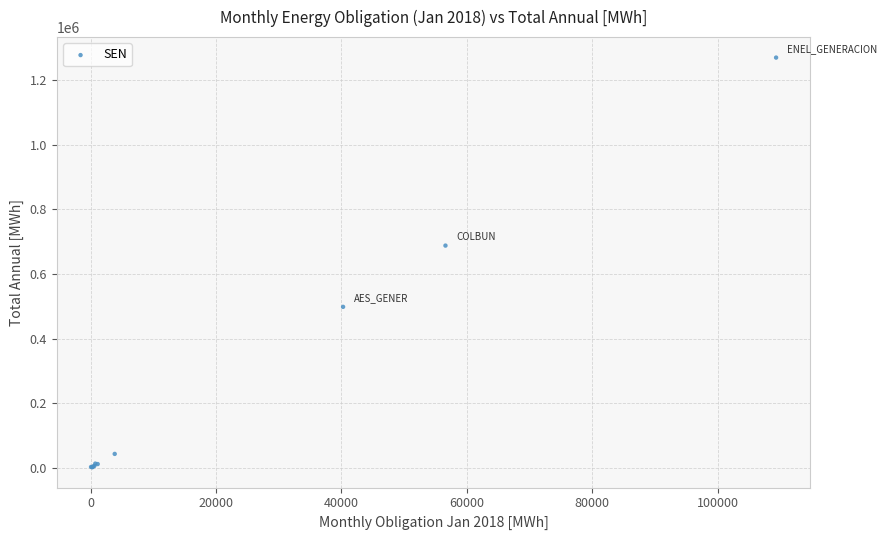

What Y value in the scatter plot is closest to 635973?

687777.3